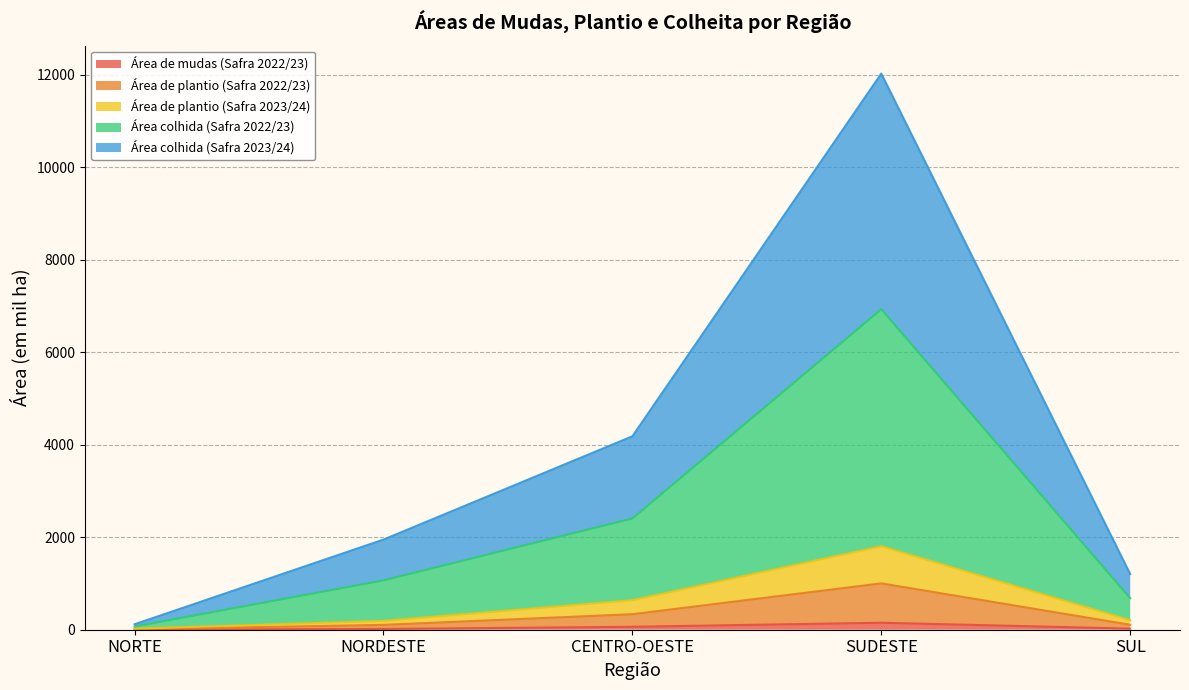

At which category is the sum across all series the highest?

SUDESTE